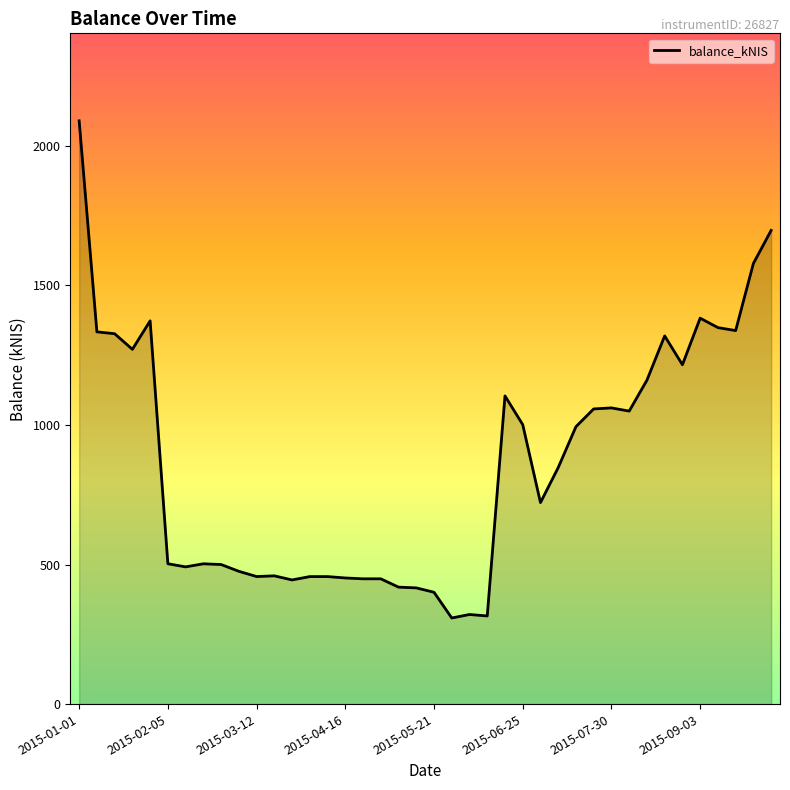

True or false: there are more than 1 points higher than both neighbors.

True